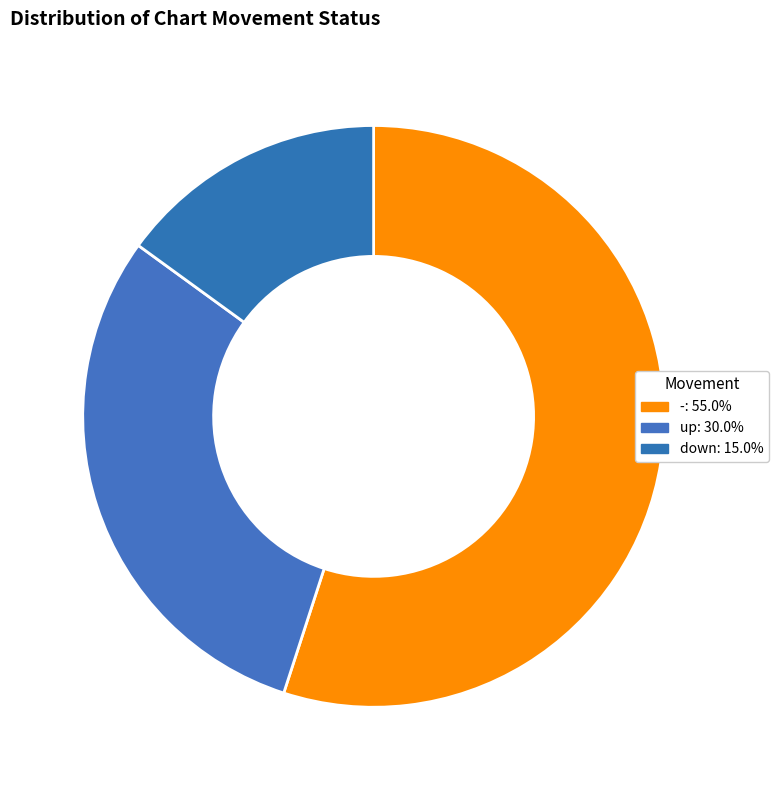

How many segments does this pie chart have?

3